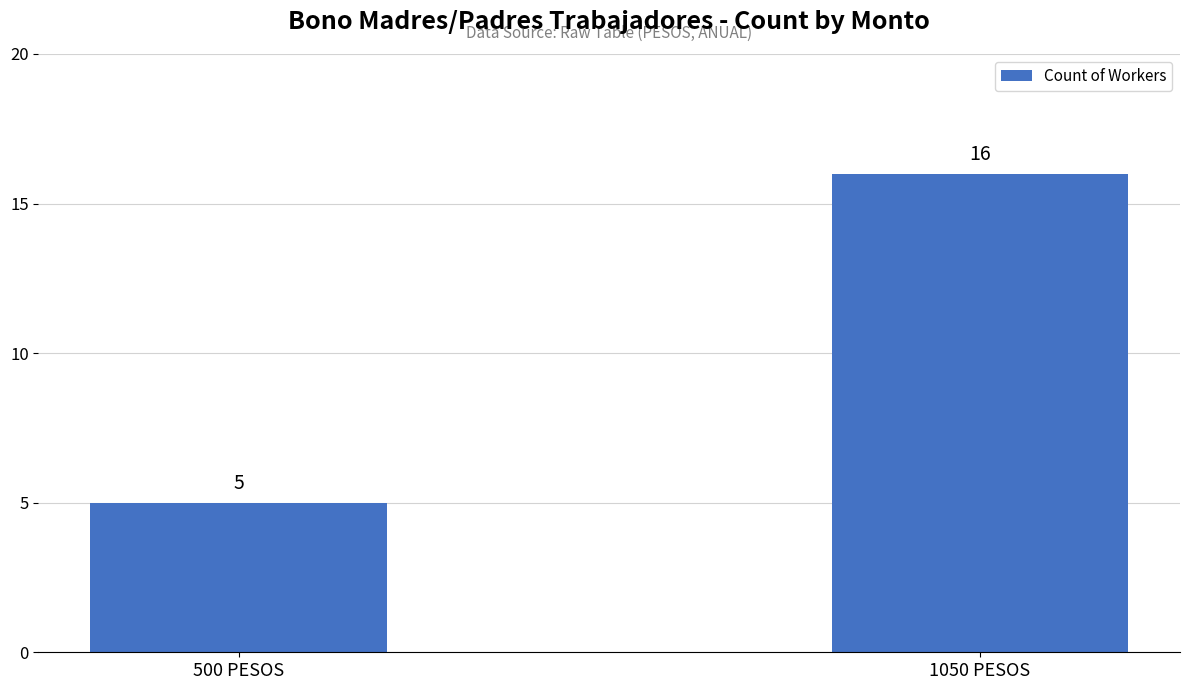

What is the value of the 2nd bar from the left?

16